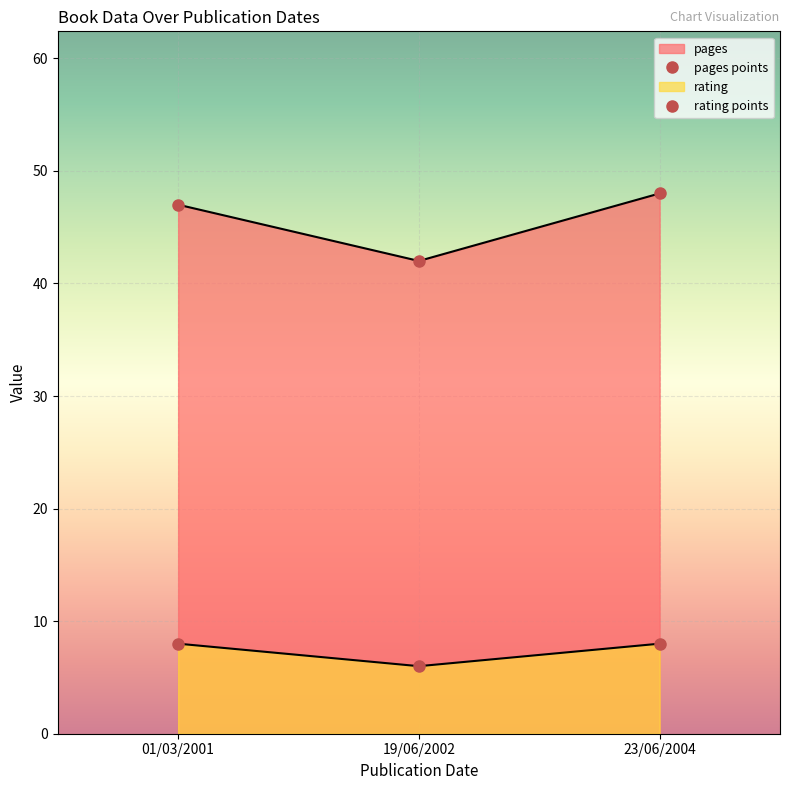

What is the sum of the rating points values at 19/06/2002 and 23/06/2004?

14